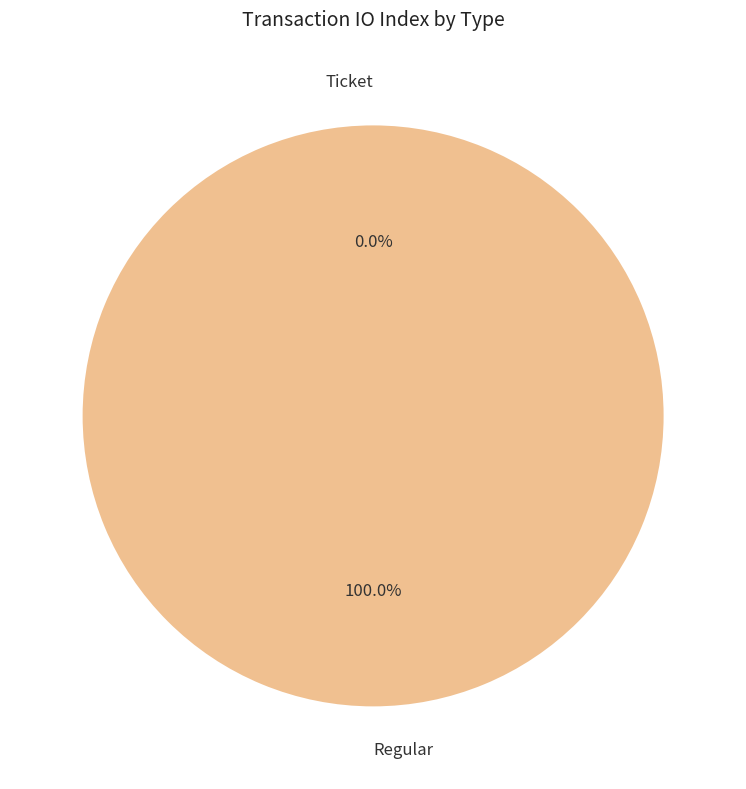

What is the majority slice?

Regular